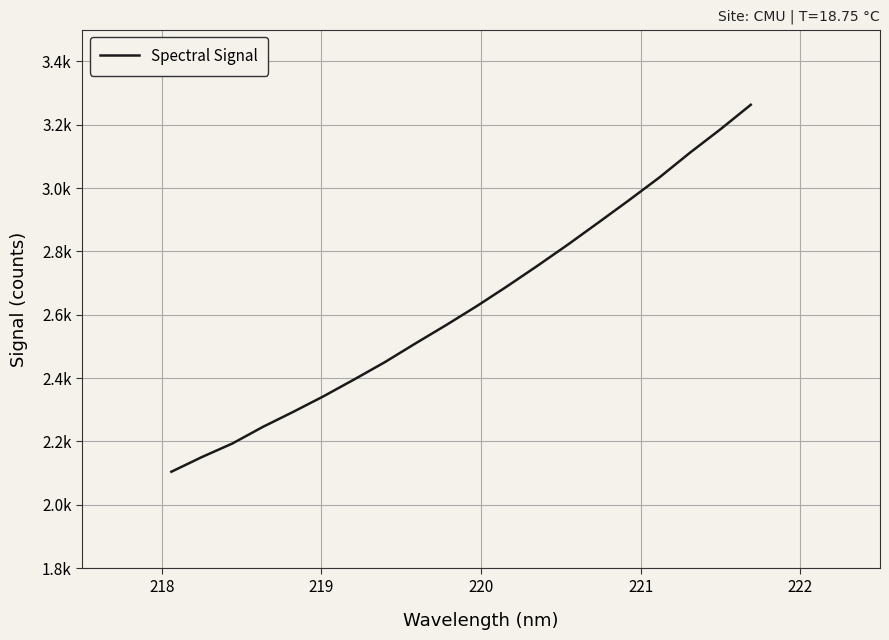

Does the chart have visible grid lines?

Yes